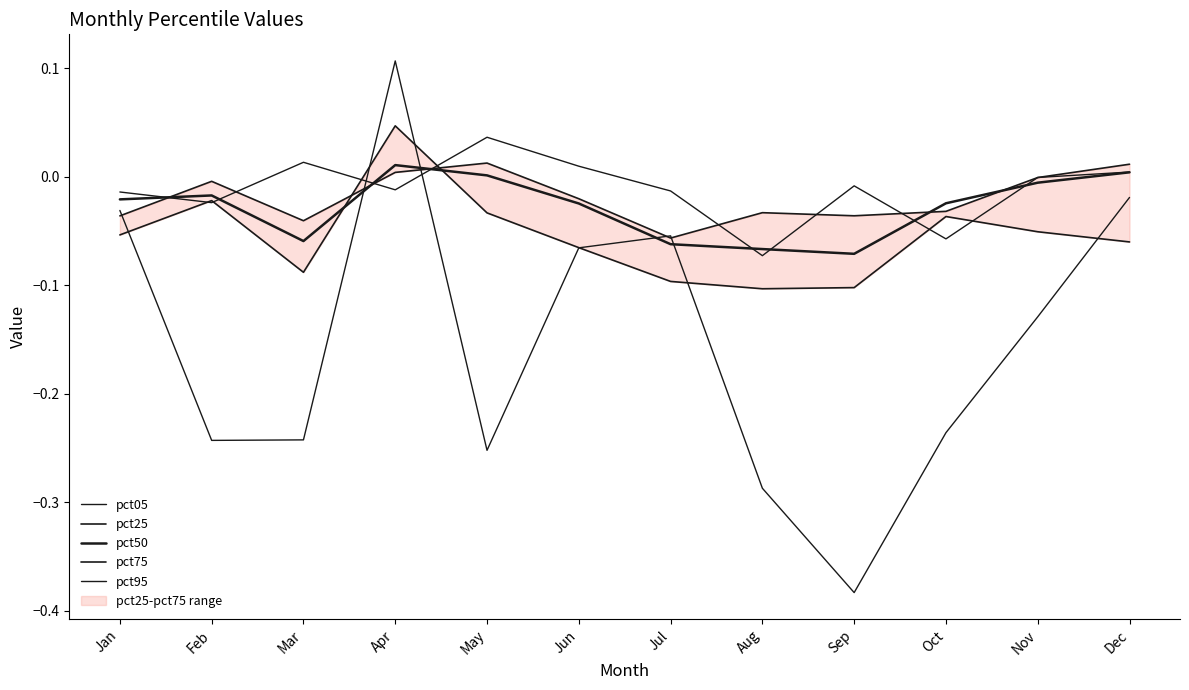

True or false: pct75 has a value of -0.2 at Sep.

False